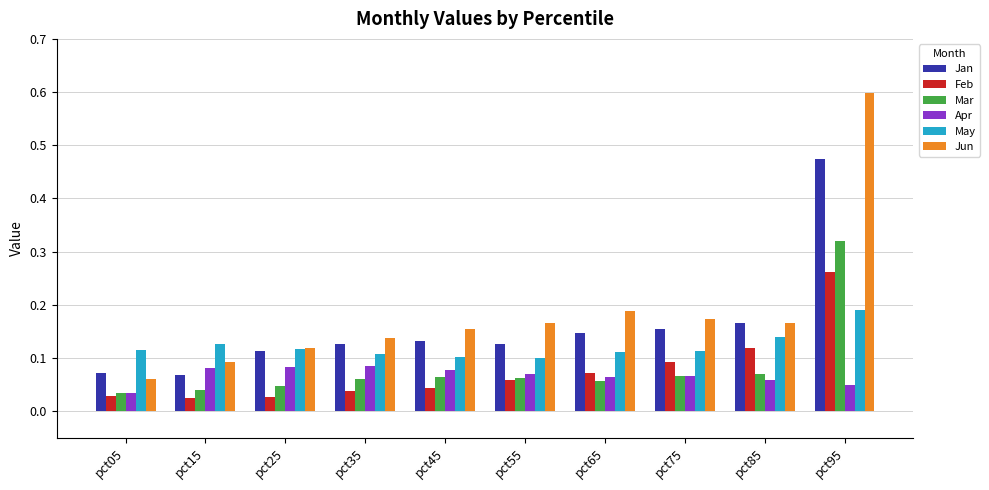

Which series has the widest spread of values?

Jun